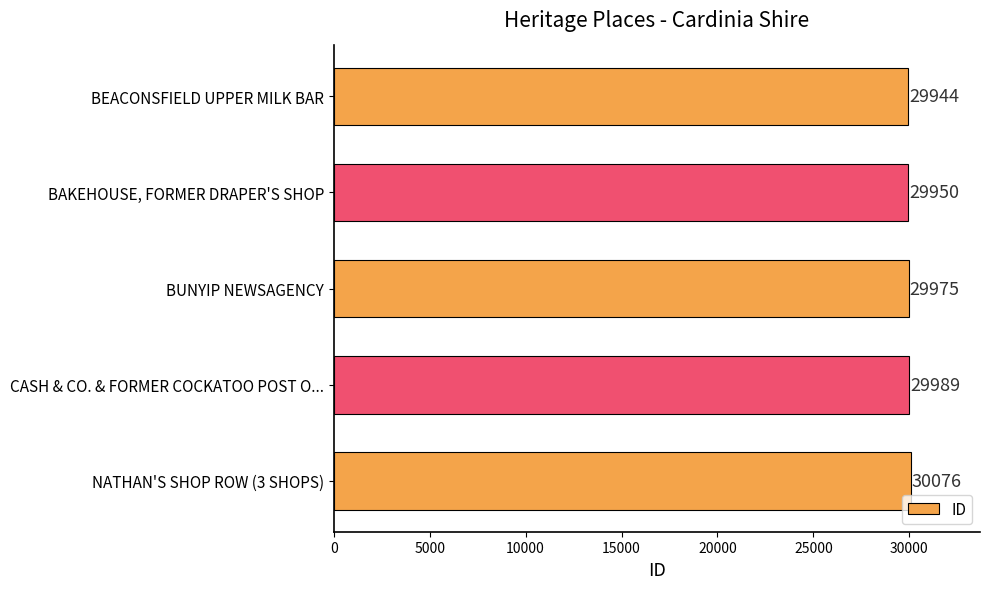

List the labels in order of value, largest first.

NATHAN'S SHOP ROW (3 SHOPS), CASH & CO. & FORMER COCKATOO POST O..., BUNYIP NEWSAGENCY, BAKEHOUSE, FORMER DRAPER'S SHOP, BEACONSFIELD UPPER MILK BAR